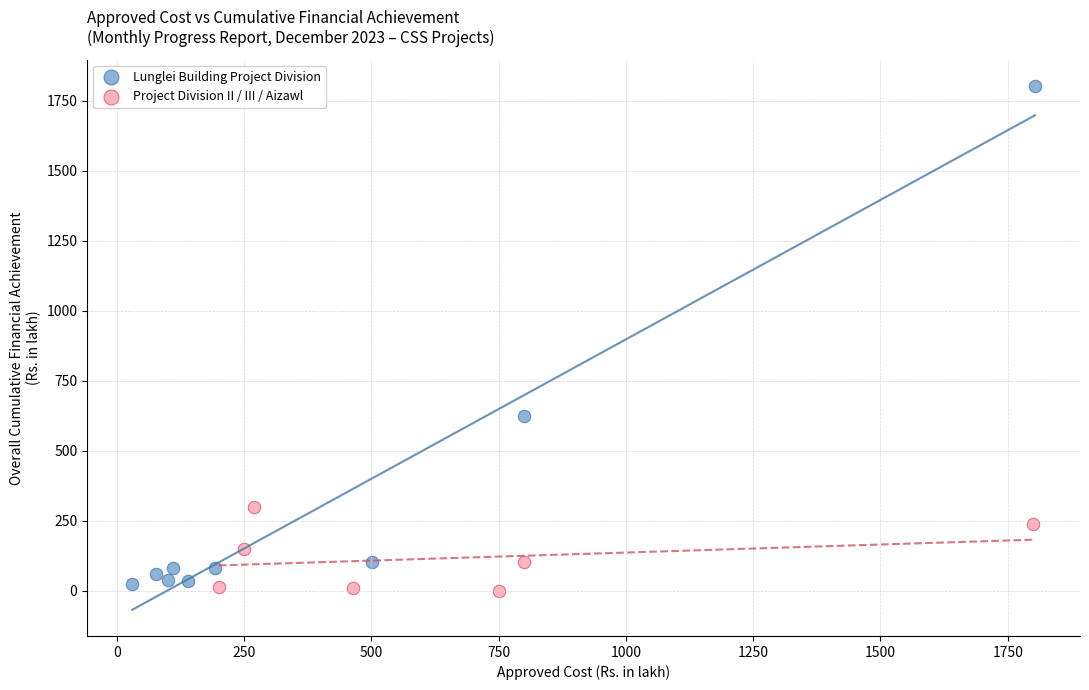

Which series contains the highest Y value?

Lunglei Building Project Division